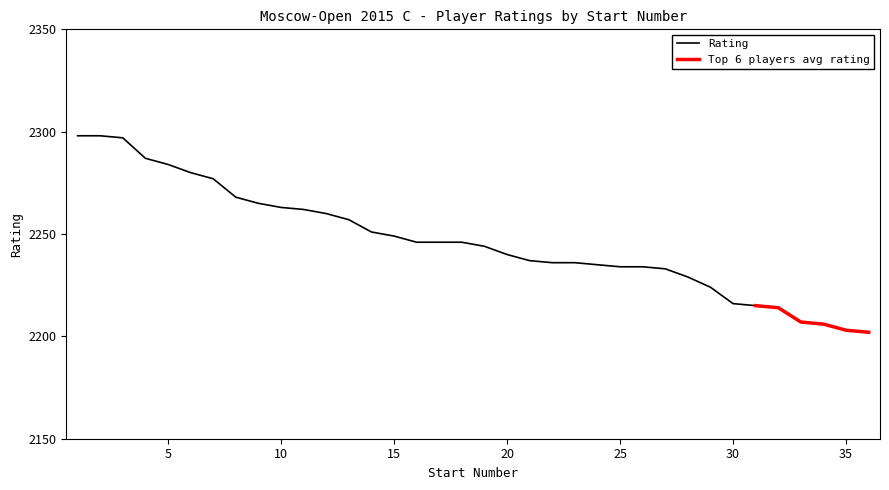

What is the difference between the second highest and minimum values?

96